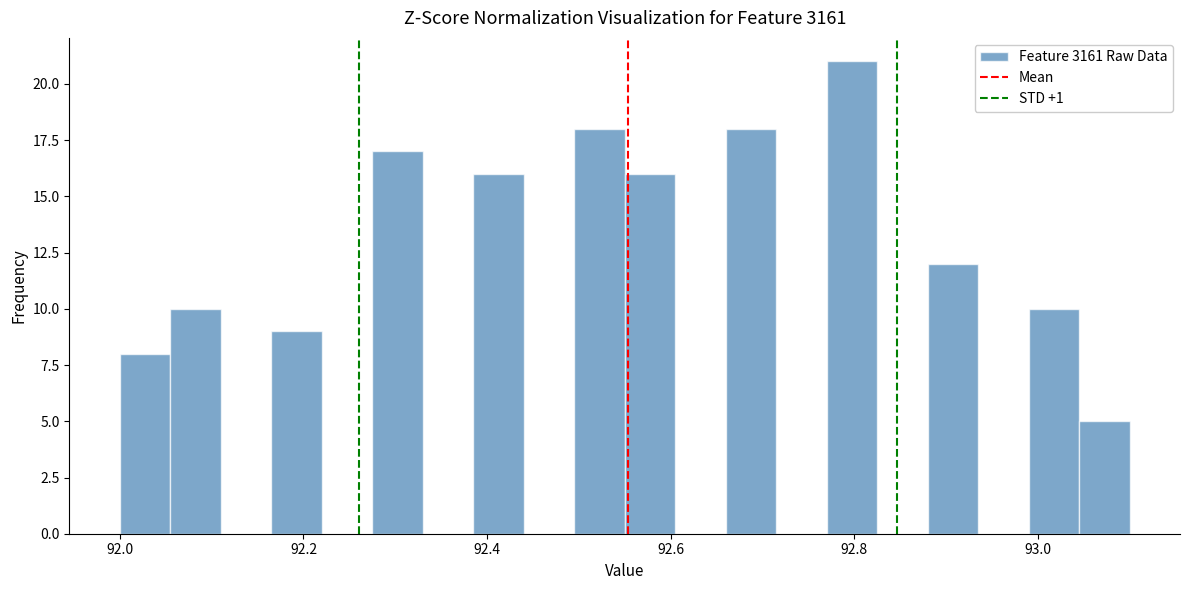

Read against the x-axis, roughly where is the centre of the tallest bar?

92.80